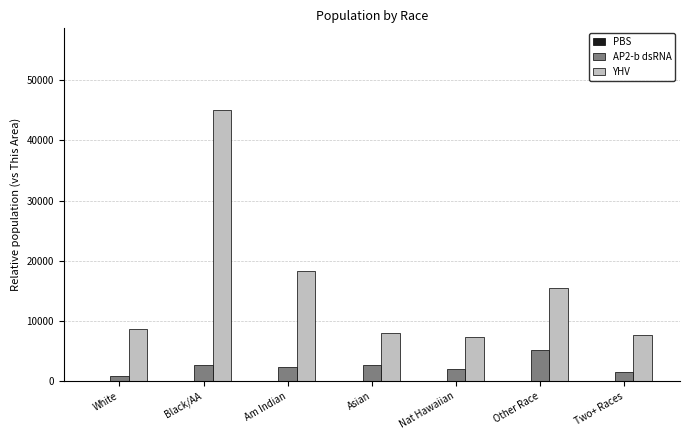

The value of YHV at Asian is 8018.7. True or false?

True